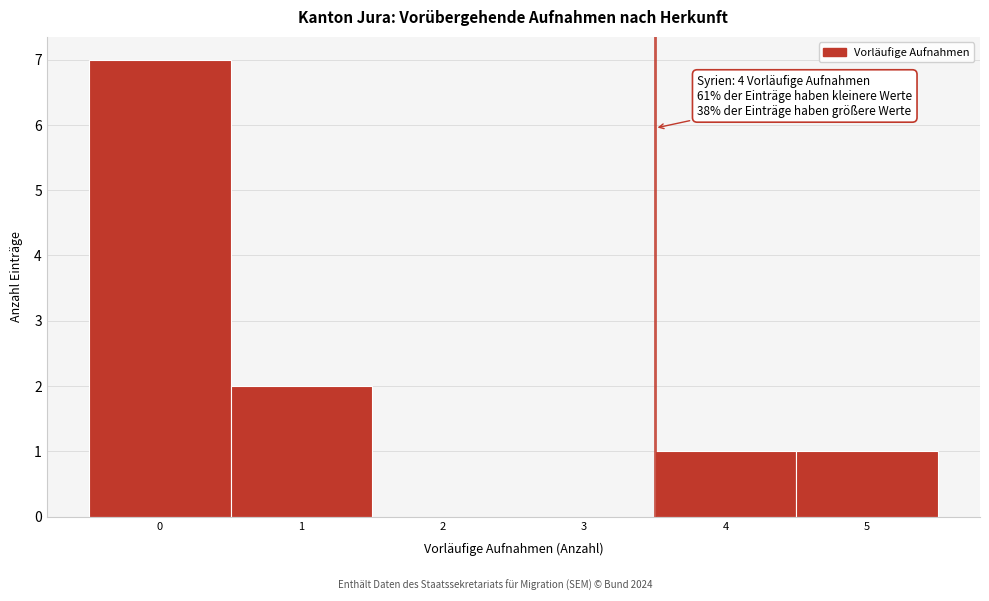

Reading left to right, transcribe all the data shown in this chart.

0=7	1=2	2=0	3=0	4=1	5=1